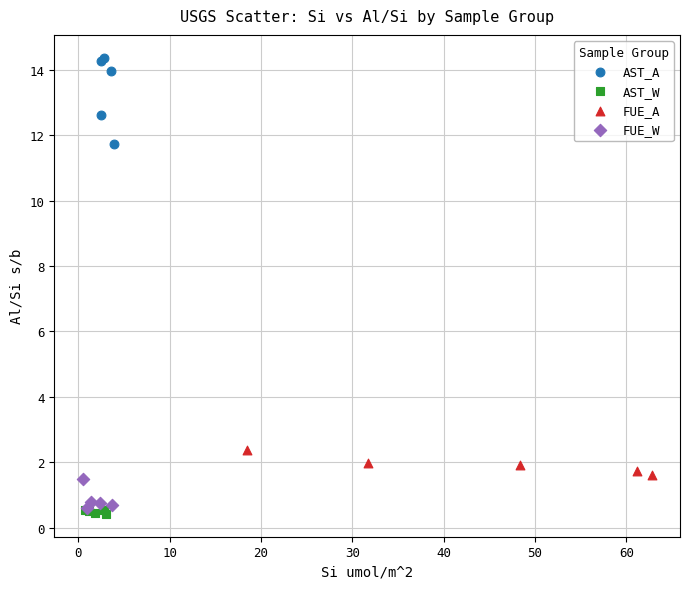

Which series has the largest Y range (max minus min)?

AST_A